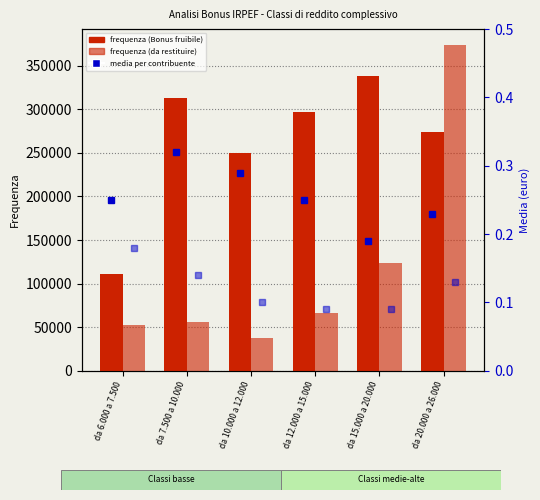

What is the difference between the Bonus fruibile - Frequenza values at da 20.000 a 26.000 and da 15.000 a 20.000?

64697.0